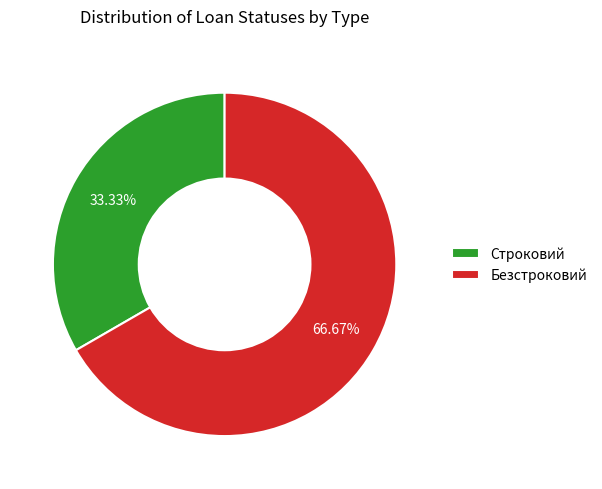

Do Строковий and Безстроковий together represent more than half of the pie?

Yes